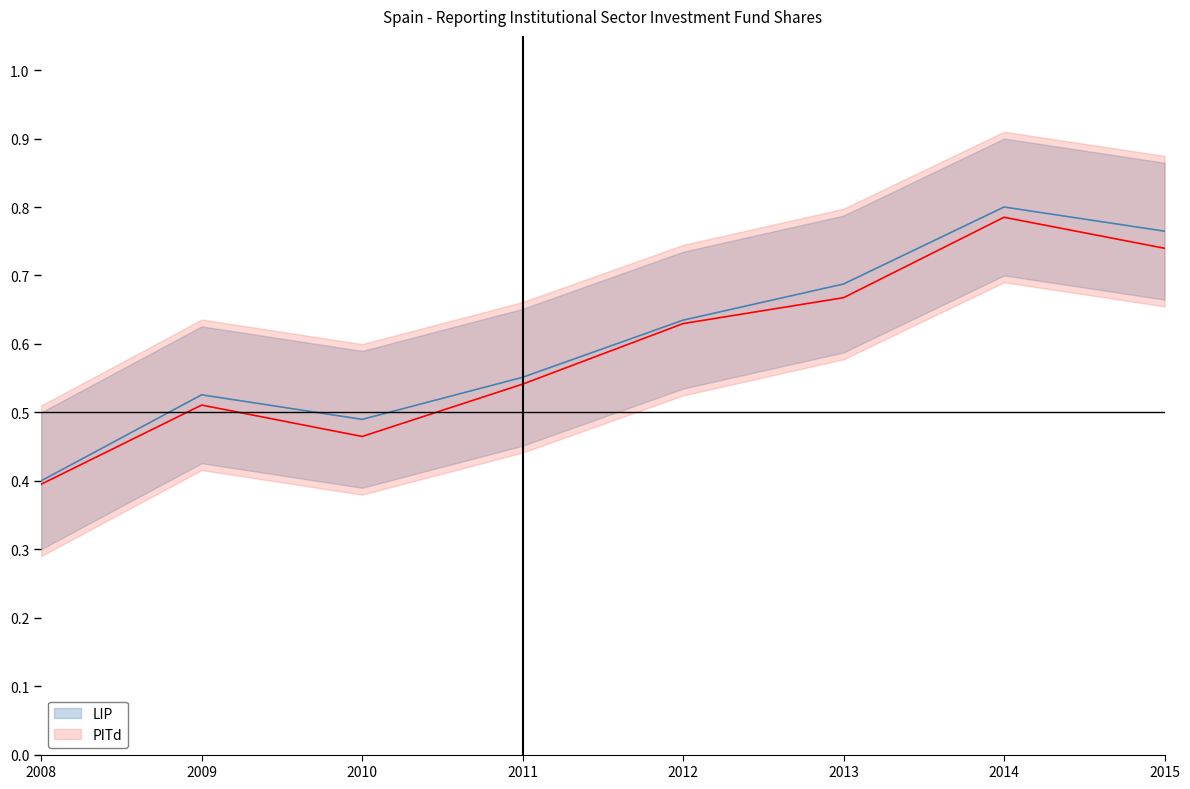

Is the value of PITd at 2015 greater than the value of LIP at 2015?

No